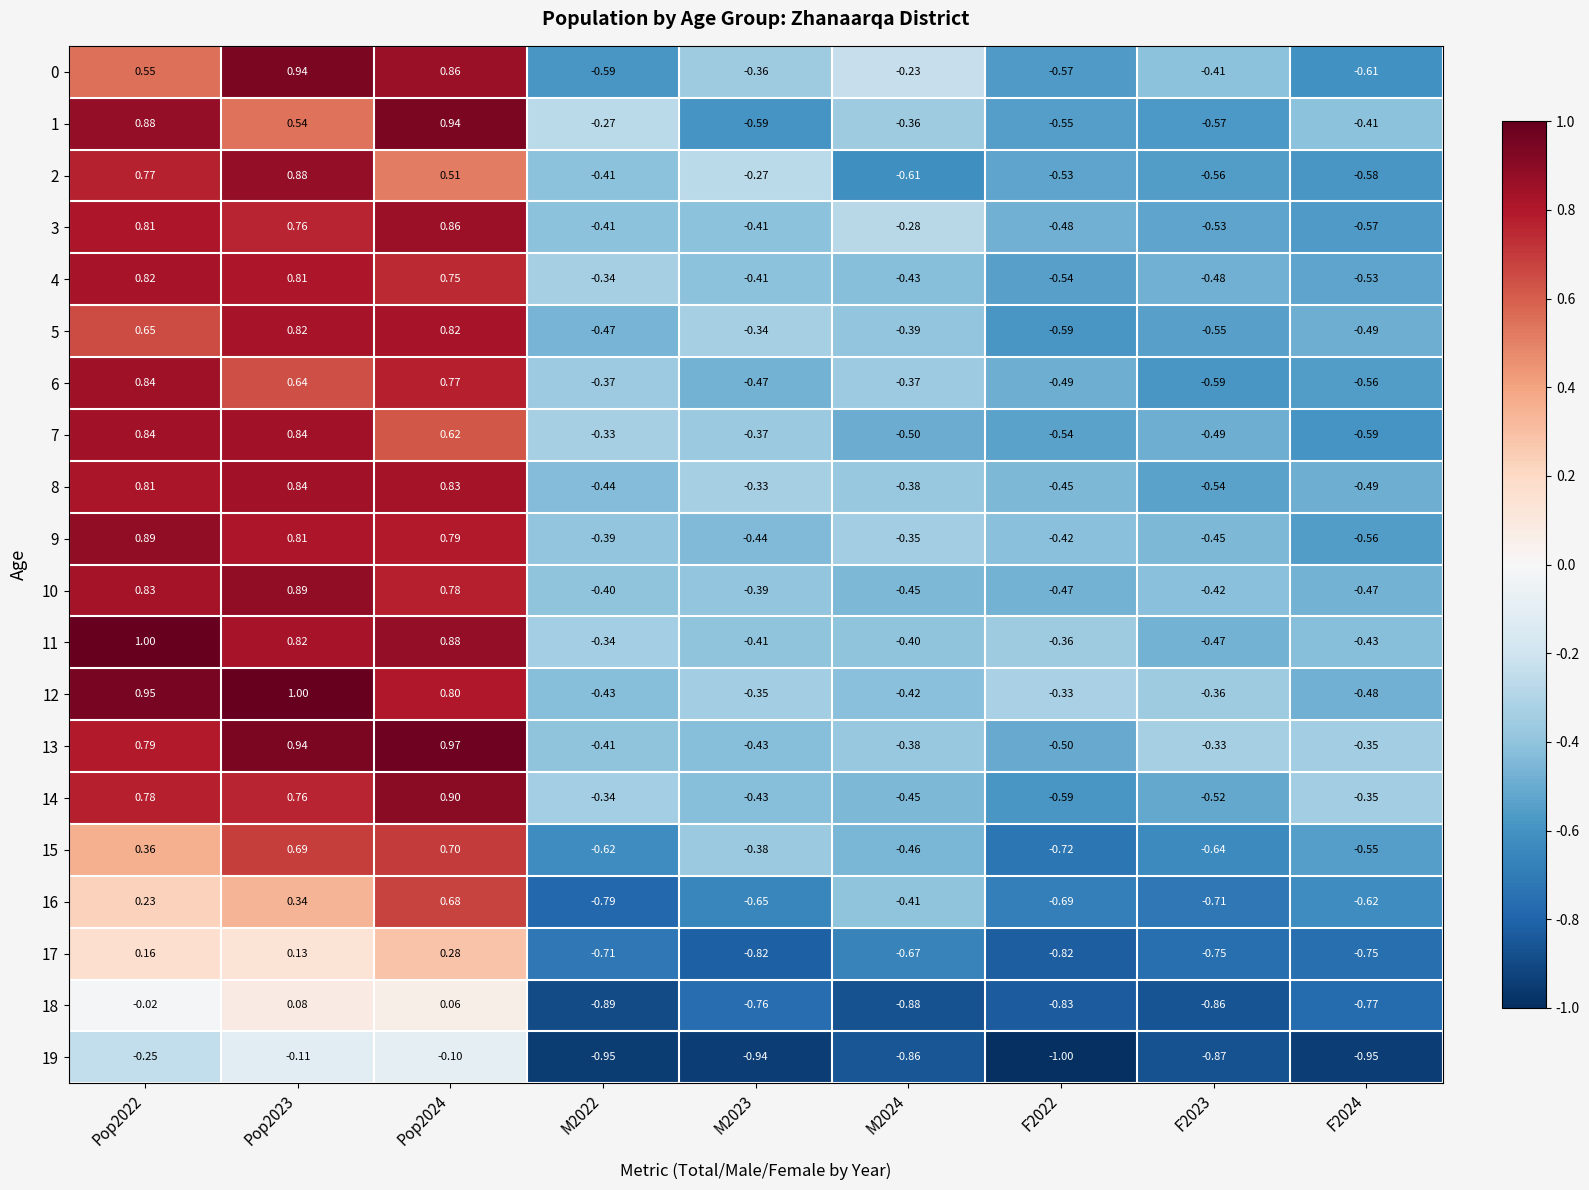

Is the value of 6 at F2023 greater than the value of 19 at Pop2022?

No